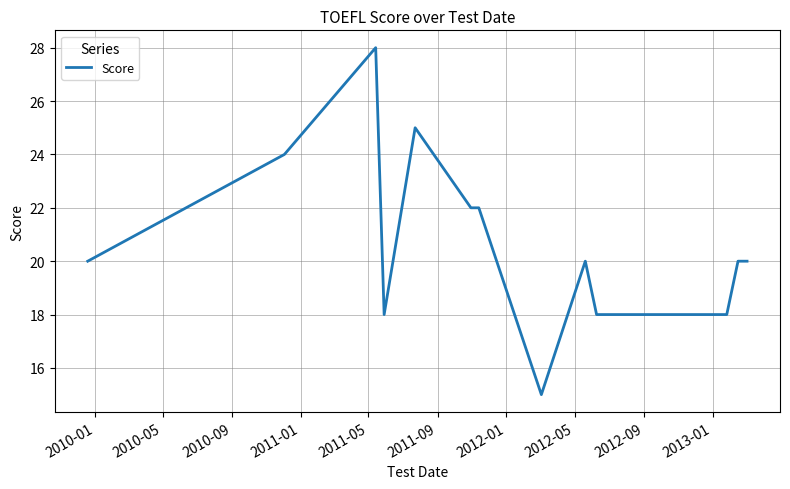

How many categories are shown in the chart?

13